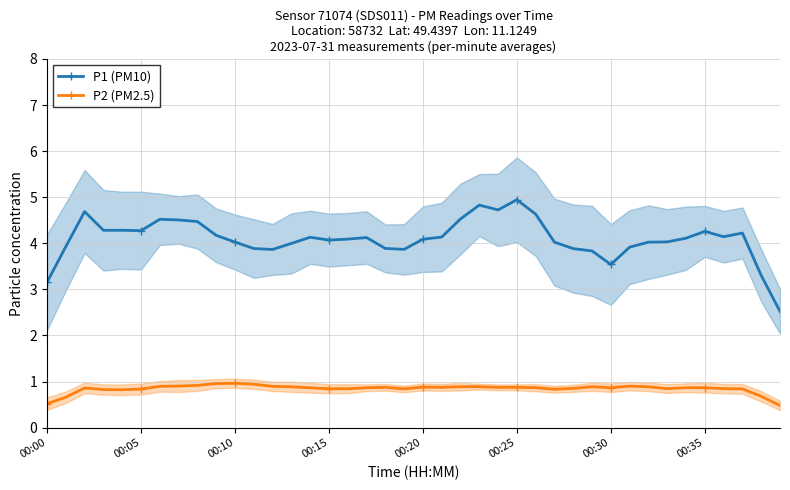

Where is P2 (PM2.5) nearest to the value 0?

39